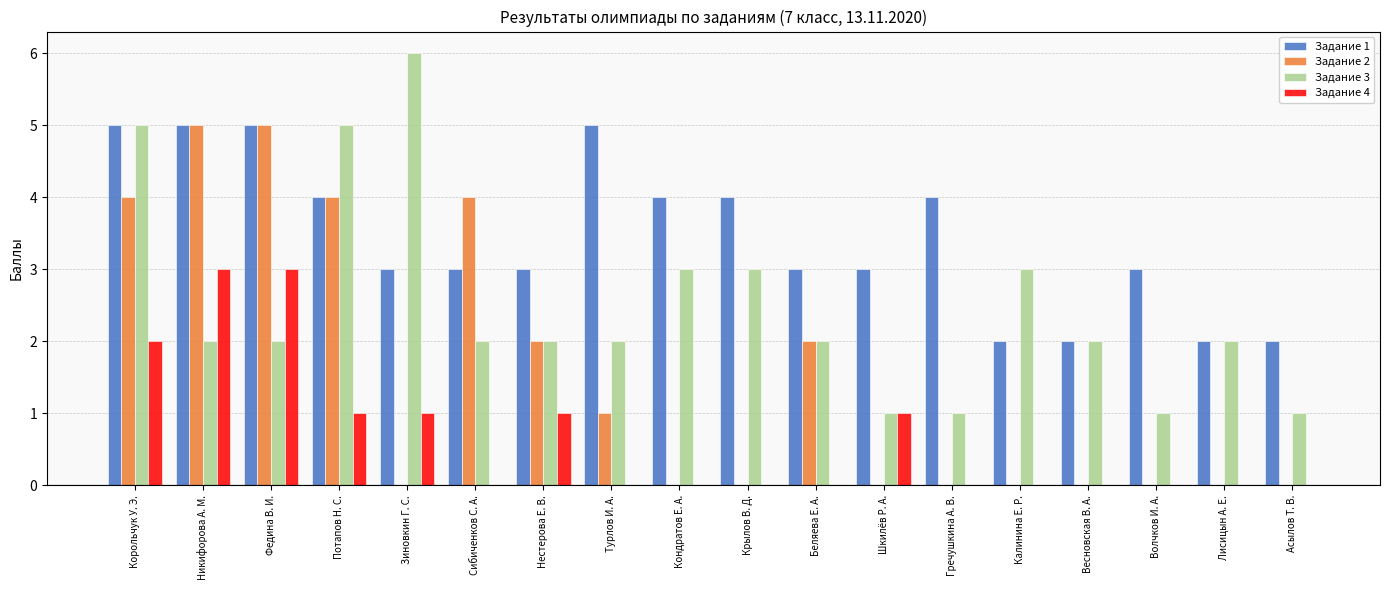

What is the sum of the Задание 1 values at Беляева Е. А. and Турлов И. А.?

8